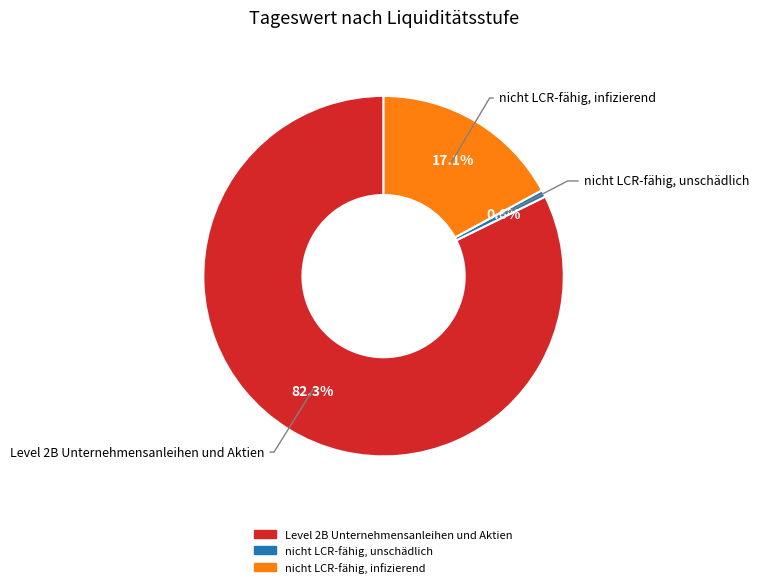

To the nearest percent, what is the average slice percentage?

33%